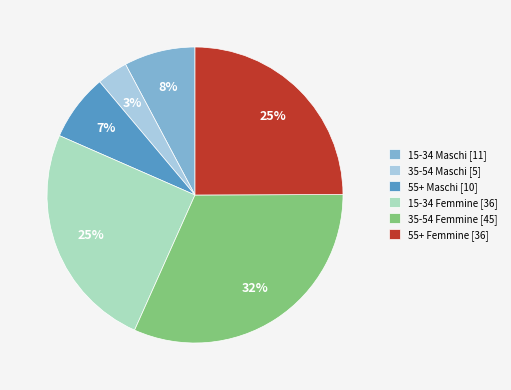

Count the number of slices in the pie.

6